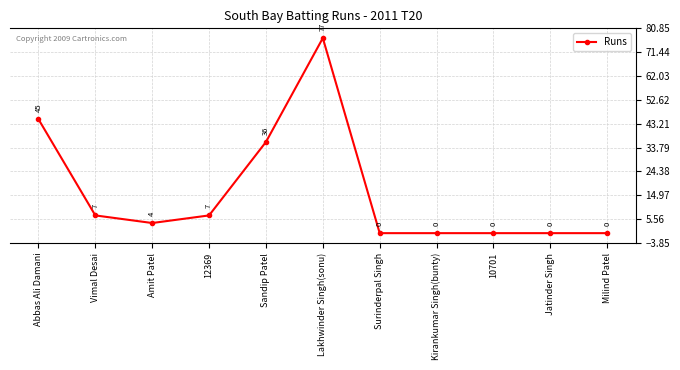

Reading left to right, transcribe all the data shown in this chart.

45	7	4	7	36	77	0	0	0	0	0